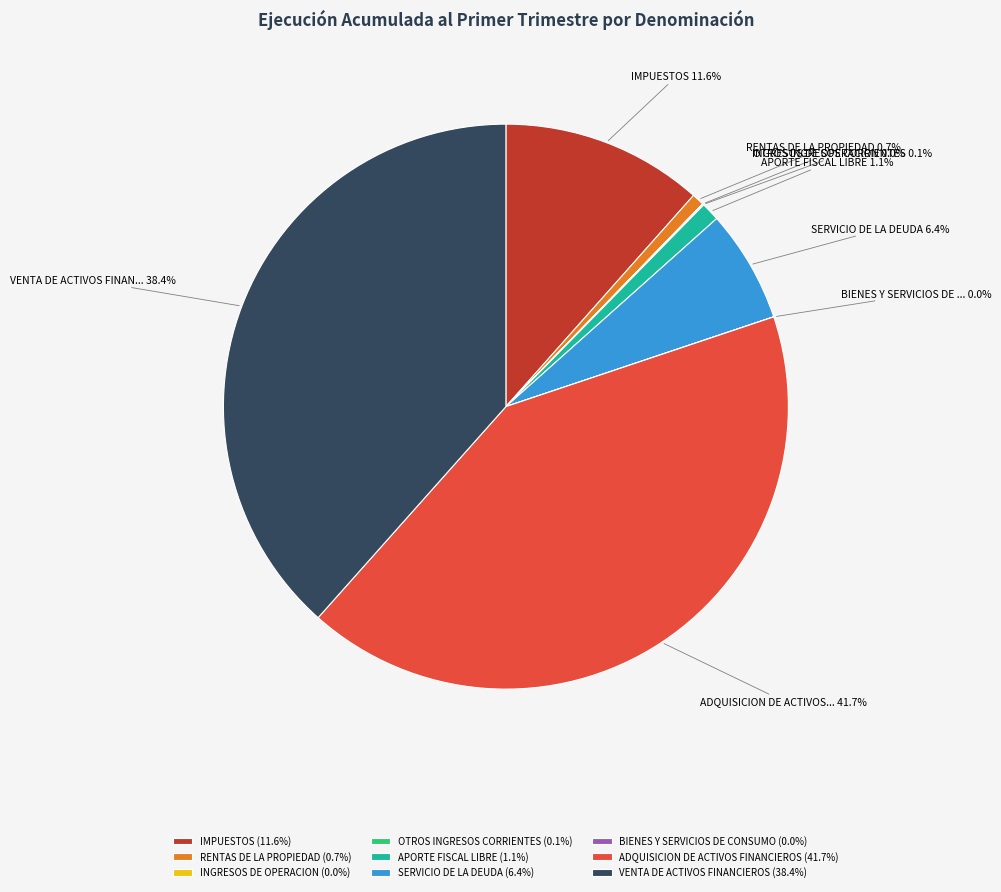

Is it true that ADQUISICION DE ACTIVOS FINANCIEROS is 51% of the pie?

False